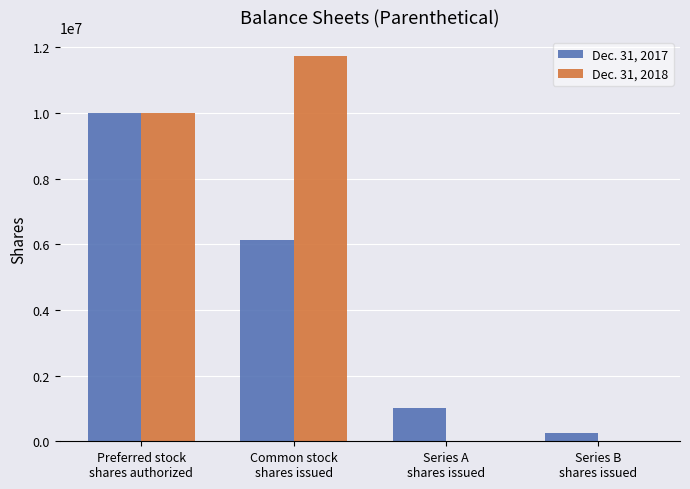

Which series has the largest total across all categories?

Dec. 31, 2018